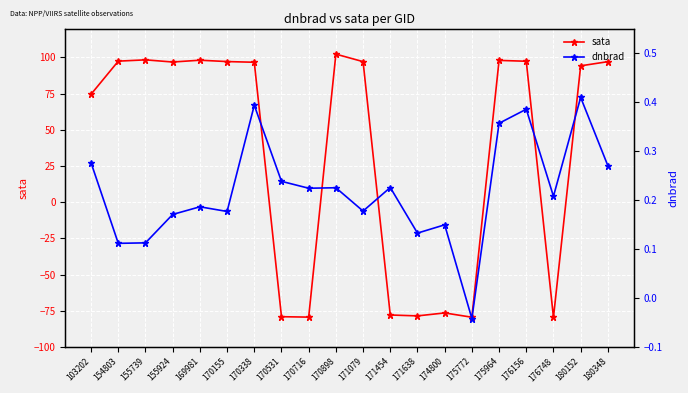

Reading left to right, list all the values displayed in this chart.

sata: 74.6	97.5	98.4	96.9	98.1	97.2	96.7	-79.1	-79.4	102.3	97.1	-77.9	-78.5	-76.5	-79.5	98.0	97.4	-79.6	94.2	97.1
dnbrad: 0.3	0.1	0.1	0.2	0.2	0.2	0.4	0.2	0.2	0.2	0.2	0.2	0.1	0.1	-0.0	0.4	0.4	0.2	0.4	0.3